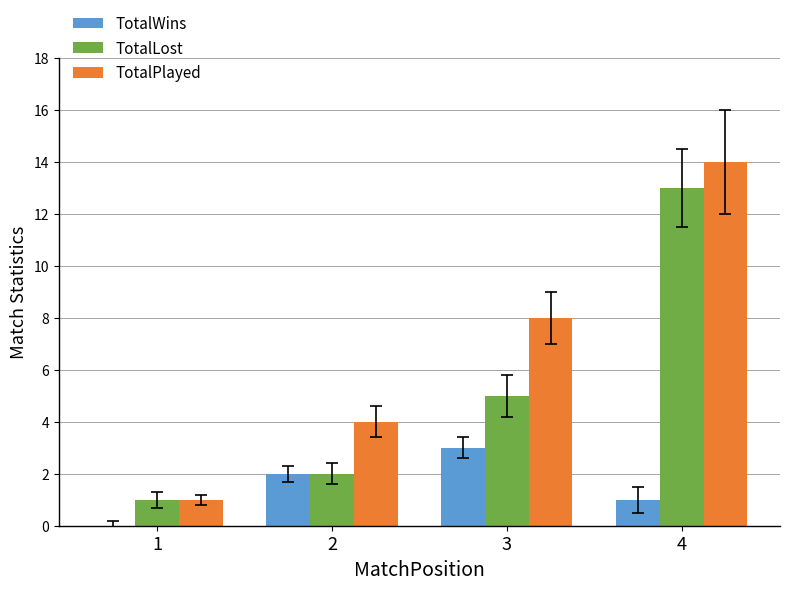

Reading left to right, list all the values displayed in this chart.

TotalWins: 1=0	2=2	3=3	4=1
TotalLost: 1=1	2=2	3=5	4=13
TotalPlayed: 1=1	2=4	3=8	4=14